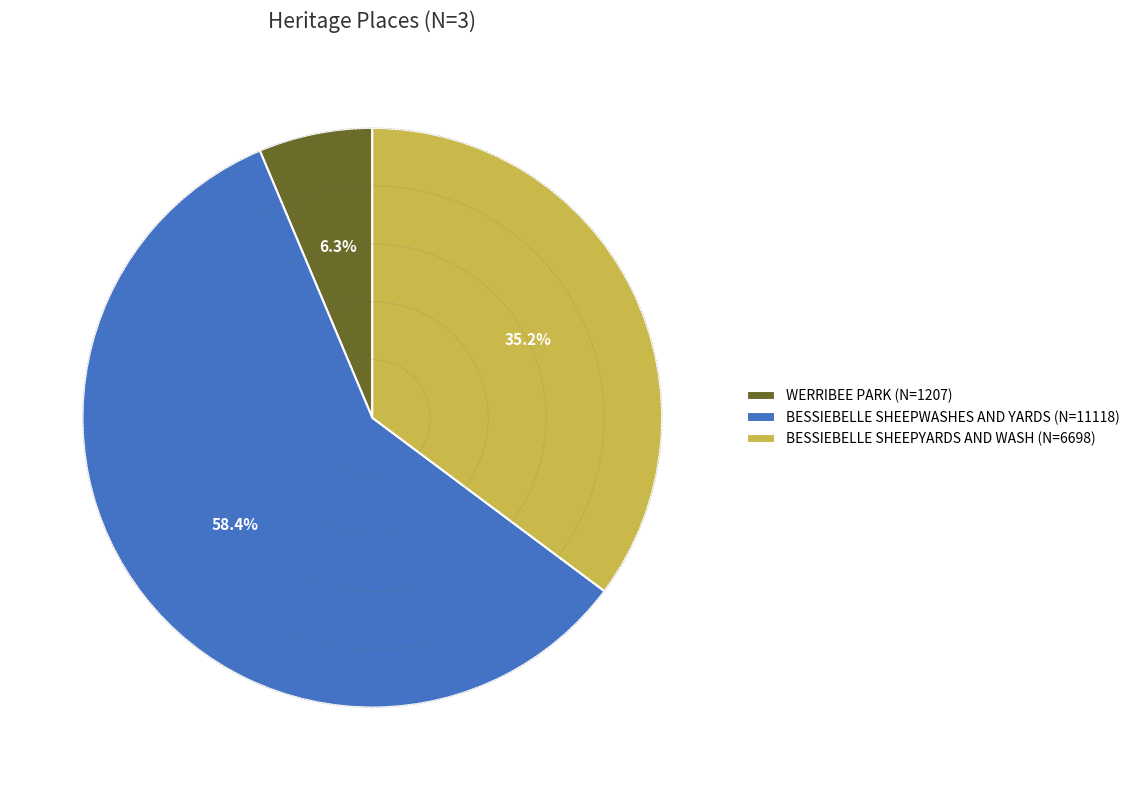

Is the sum of BESSIEBELLE SHEEPYARDS AND WASH and WERRIBEE PARK greater than half?

No